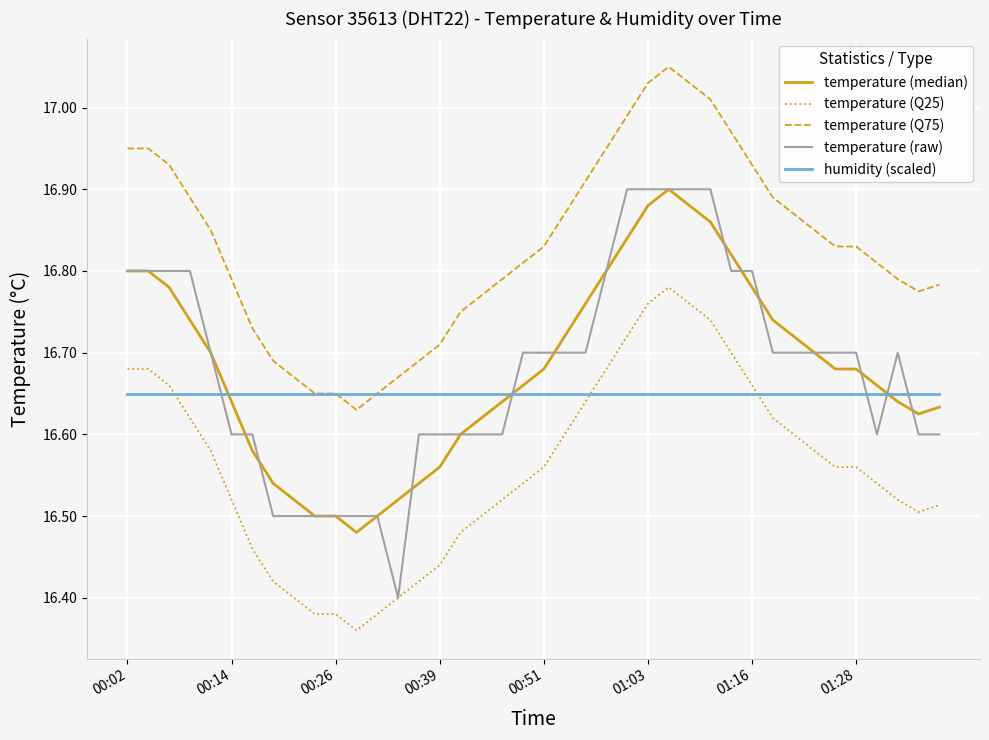

Which series has the largest total across all categories?

temperature (Q75)